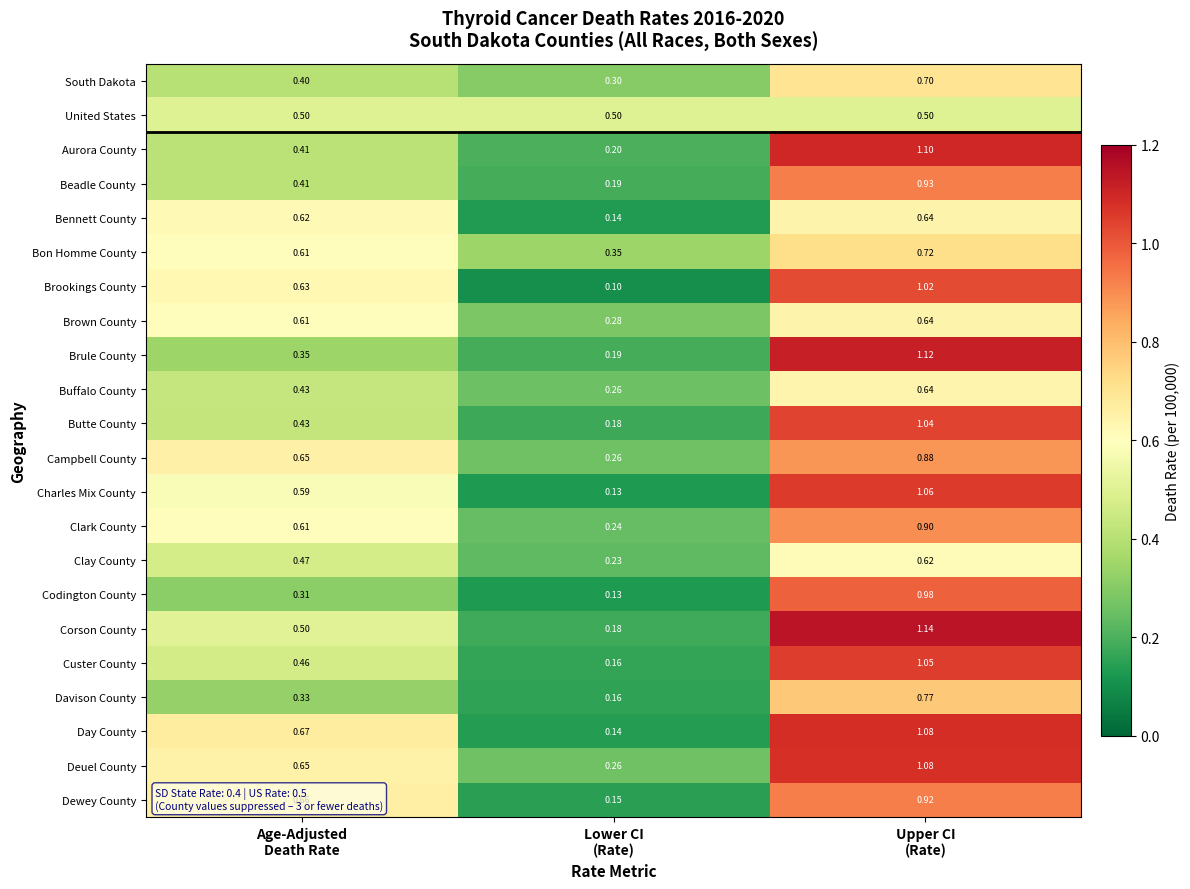

Which series has the largest range (max minus min)?

Corson County